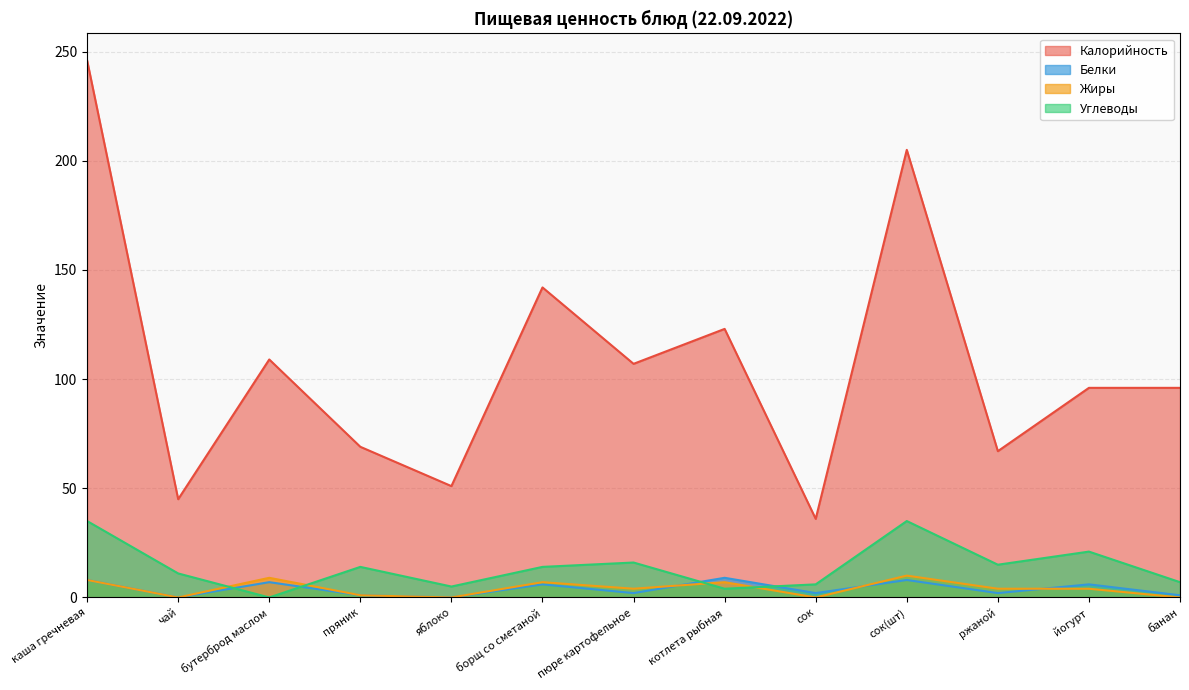

After their last crossing, which series has the higher values: Углеводы or Белки?

Углеводы